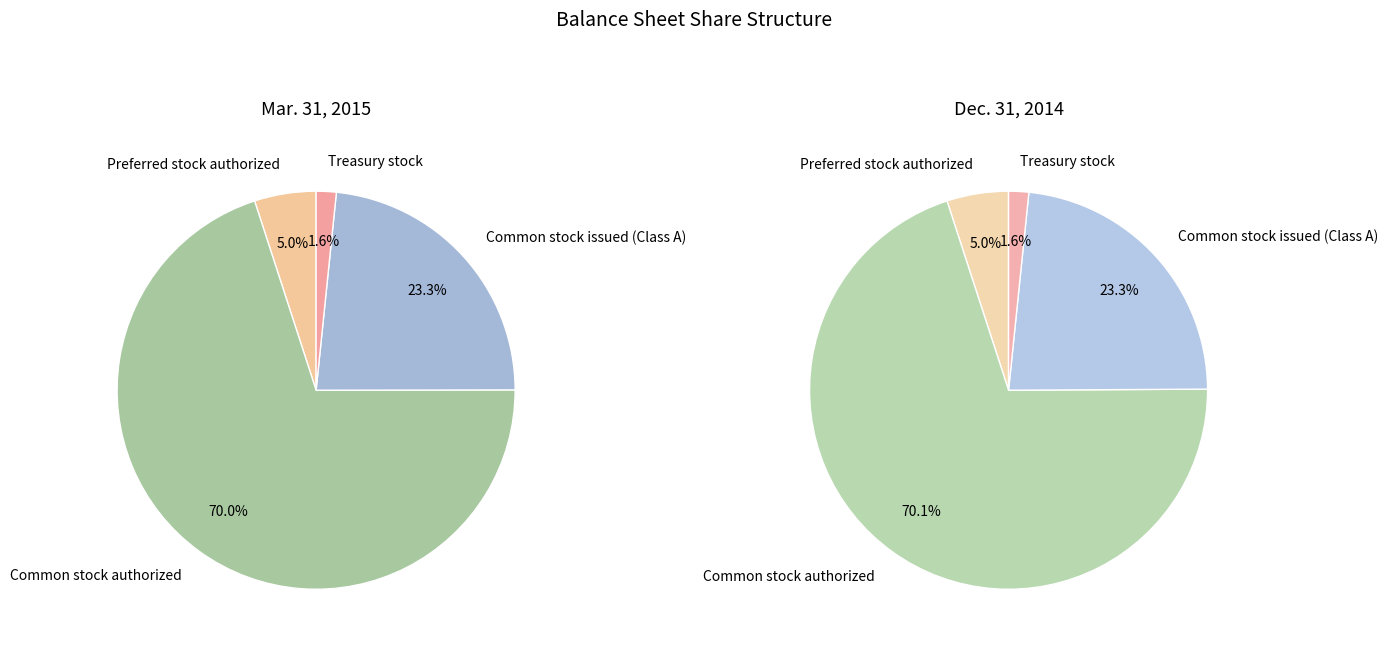

Which series has the largest range (max minus min)?

Mar. 31, 2015